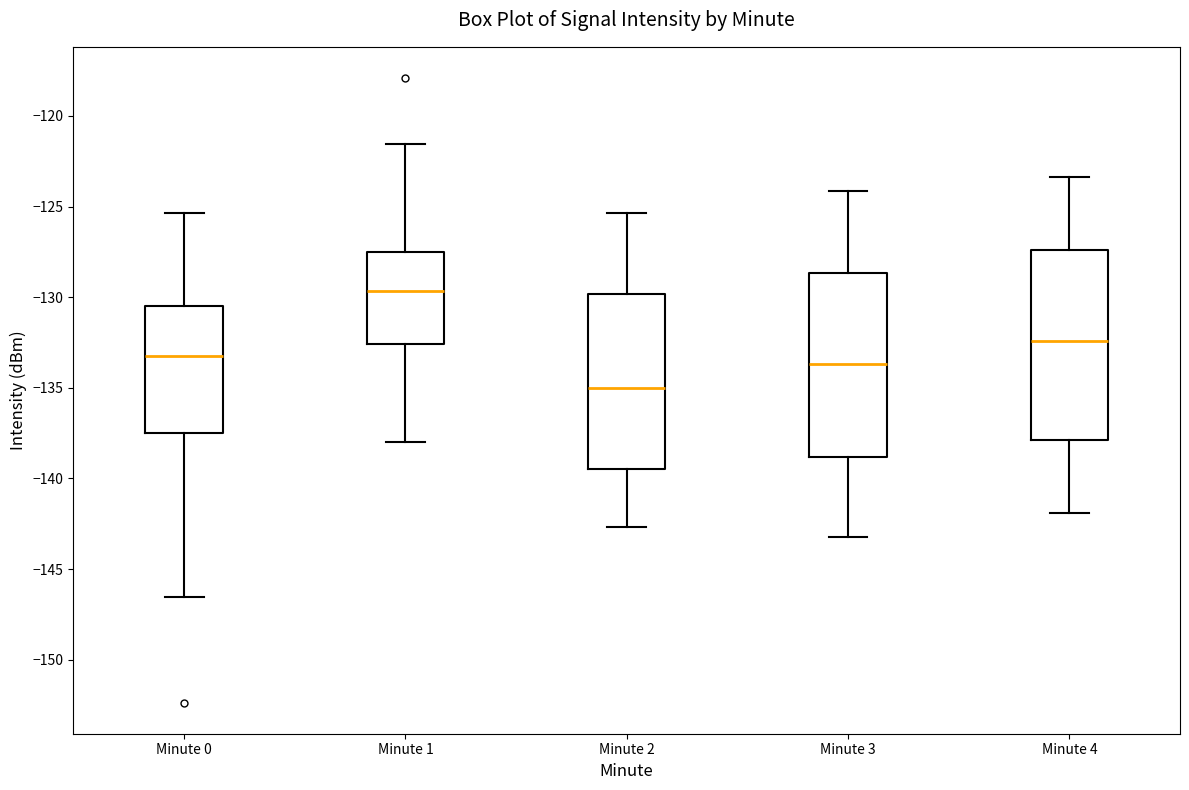

Which box's median line is the highest?

Minute 1